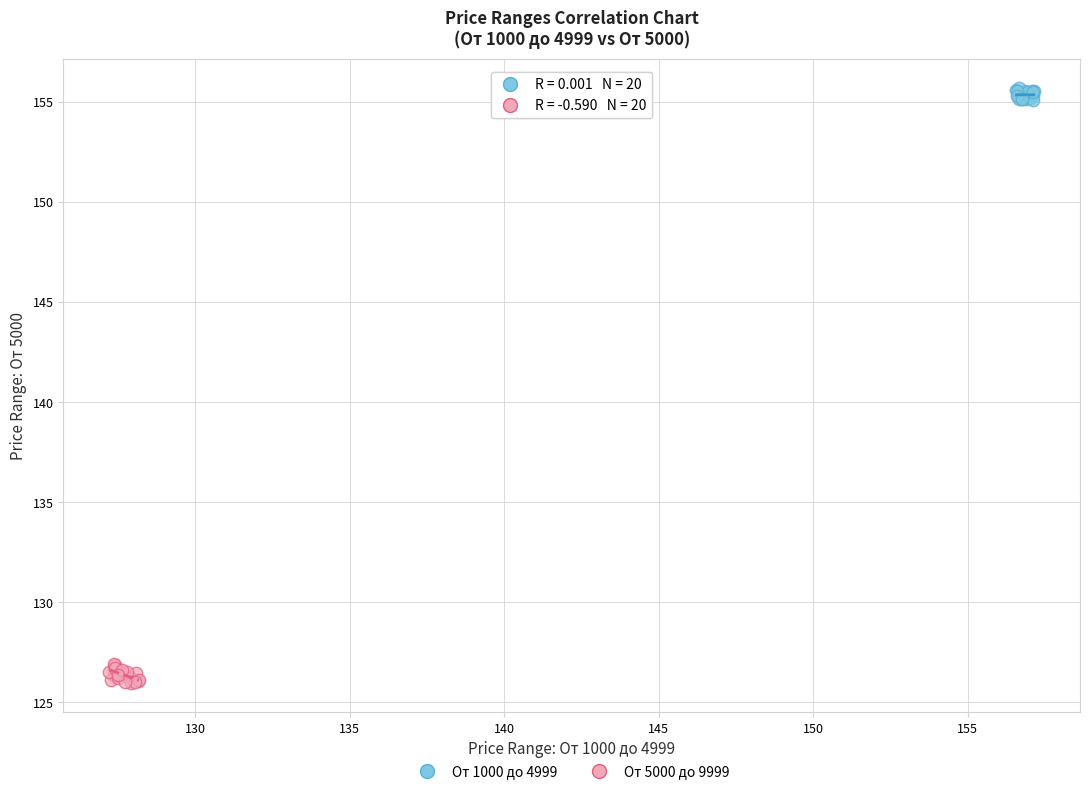

Which series contains the highest Y value?

От 1000 до 4999